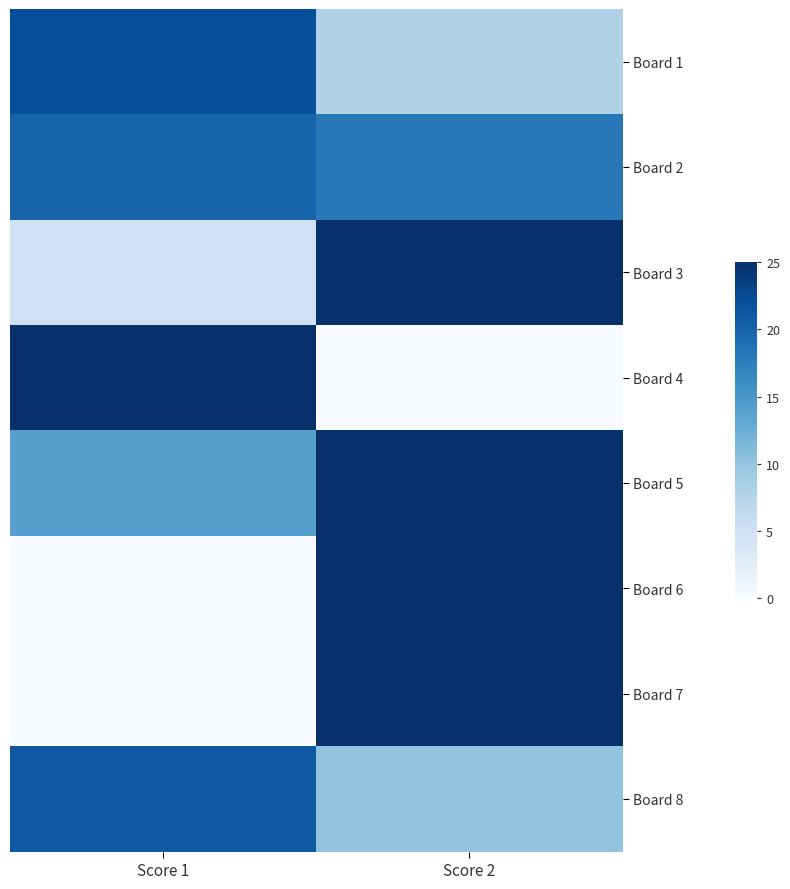

Which series has the largest total across all categories?

Board 5